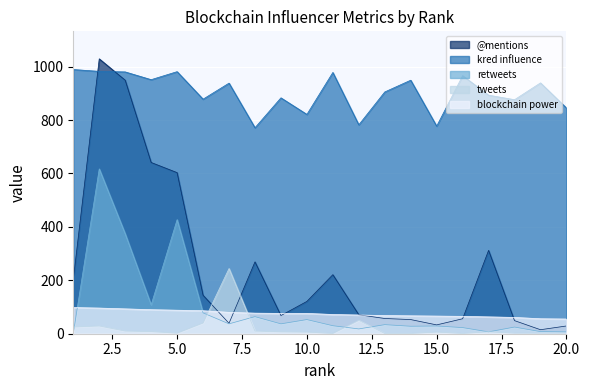

In tweets, how many points are higher than both neighbors (excluding endpoints)?

5